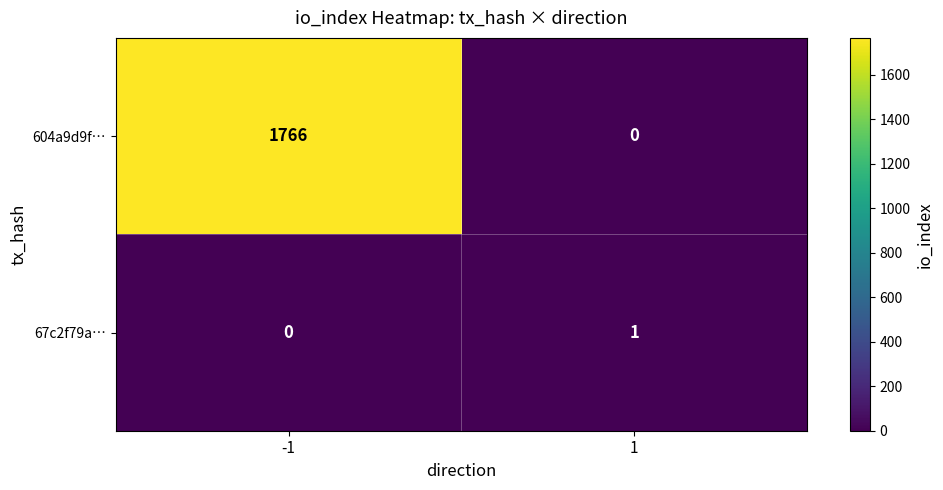

True or false: 67c2f79a… has a value of 1 at 1.

True